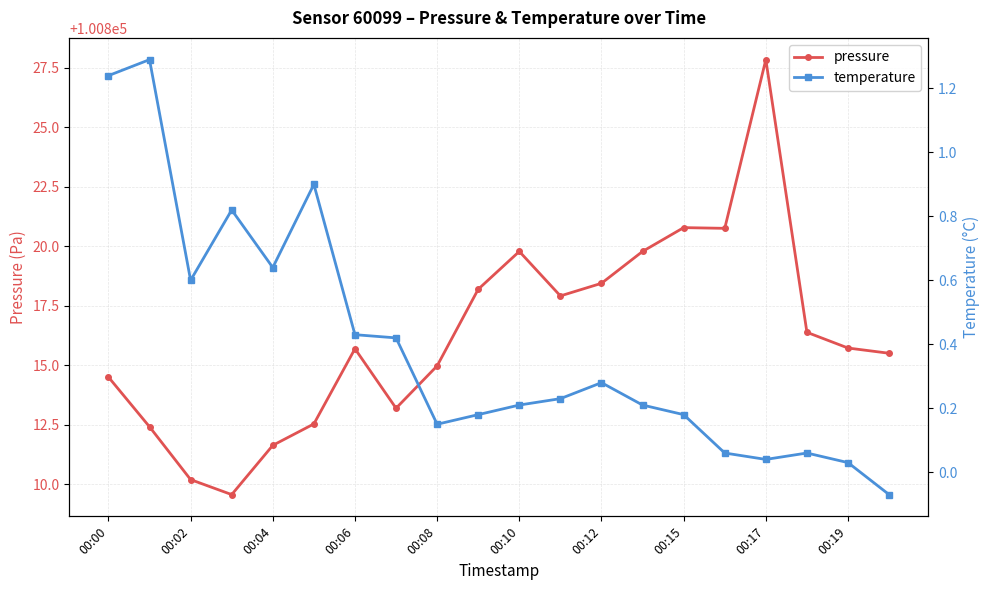

True or false: temperature and pressure cross at least once.

False